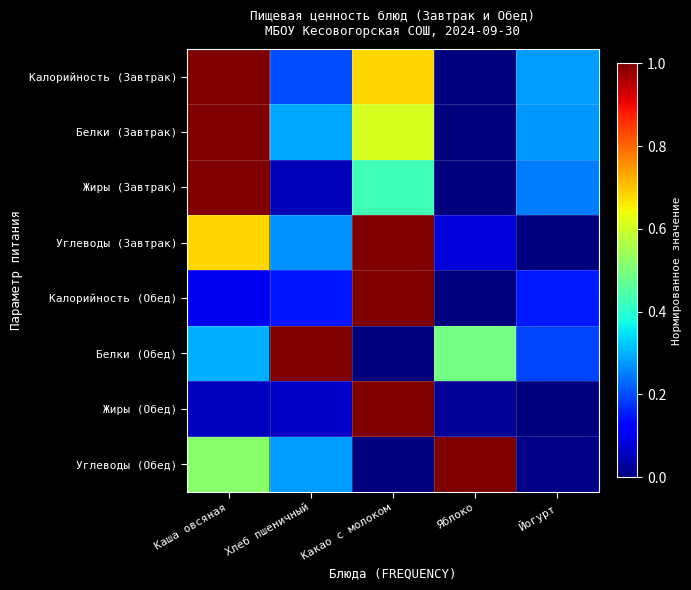

Which category has the lowest value across all series?

Яблоко